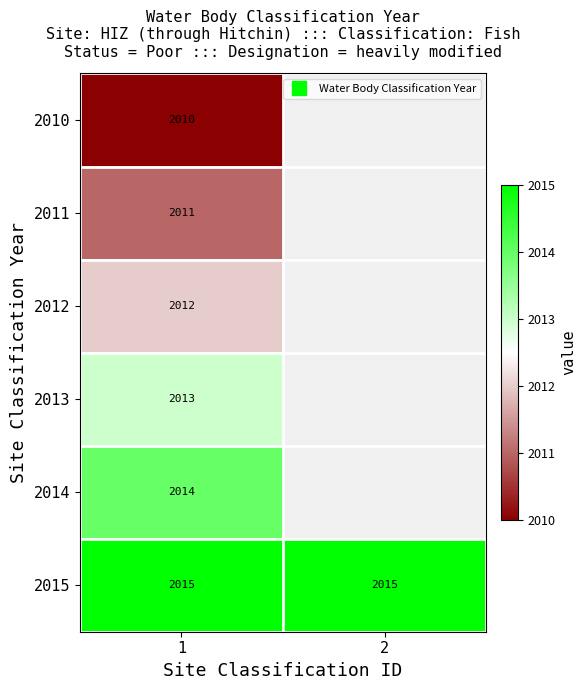

Which label corresponds to the largest value in the chart?

1